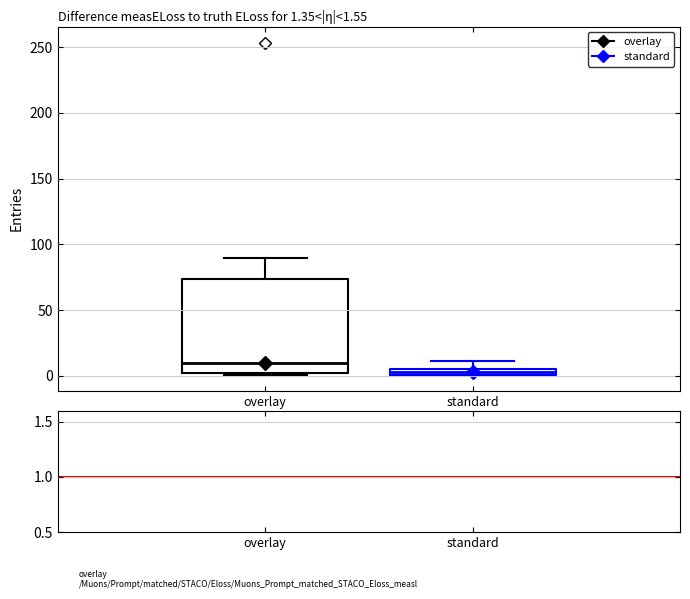

Which box has the lowest median line?

standard